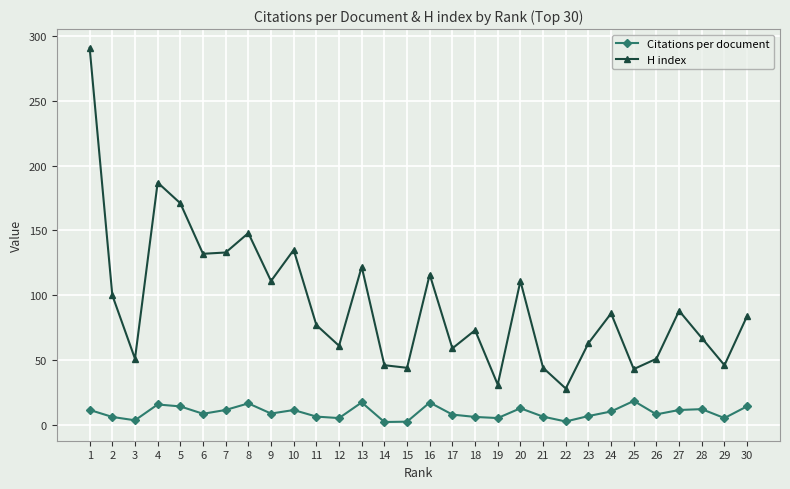

Which series has the largest range (max minus min)?

H index